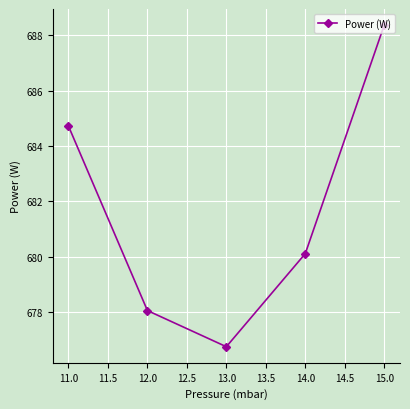

Rank the categories by value from highest to lowest.

15.0, 11.0, 14.0, 12.0, 13.0